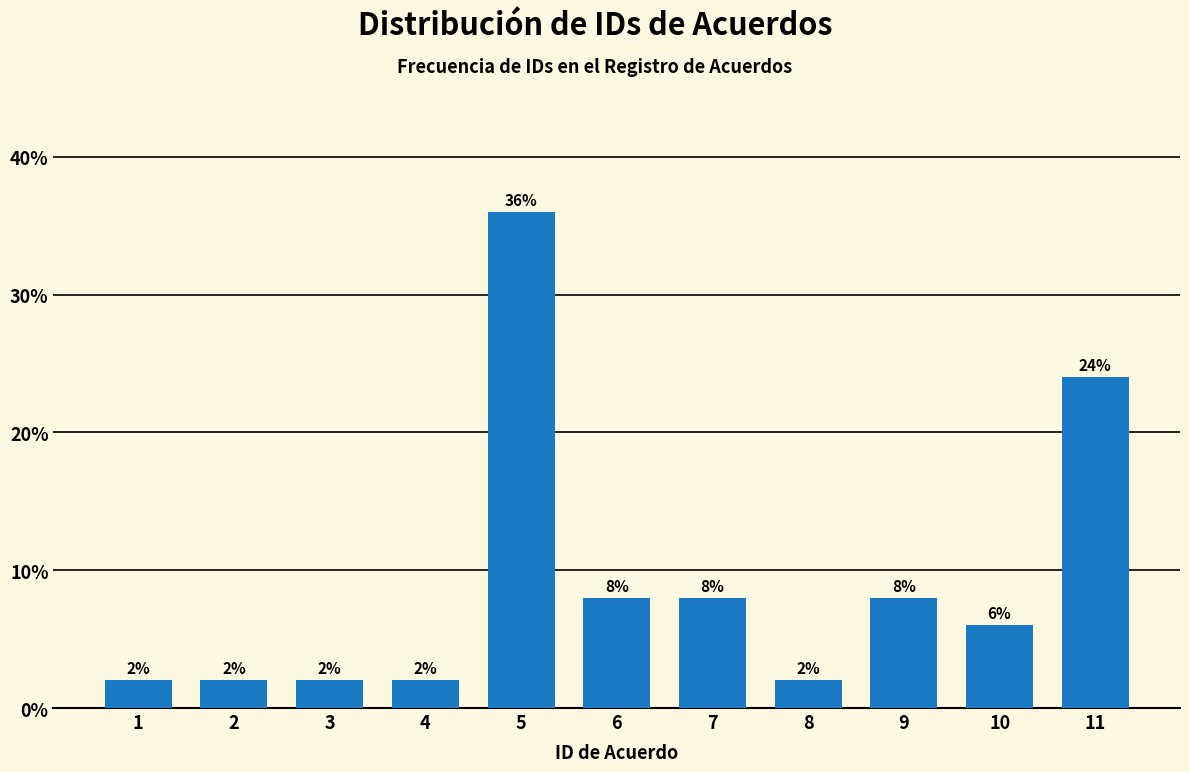

Reading left to right, what are all the values shown in this chart?

1=2	2=2	3=2	4=2	5=36	6=8	7=8	8=2	9=8	10=6	11=24